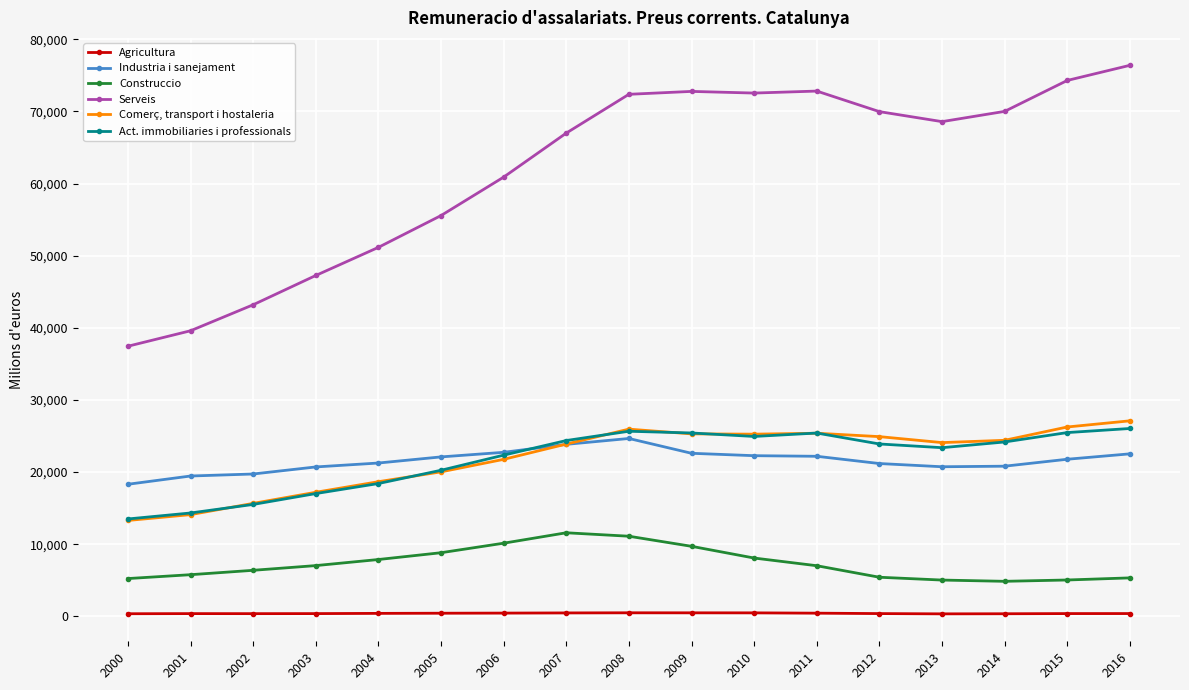

What is the average value of the Serveis series?

61881